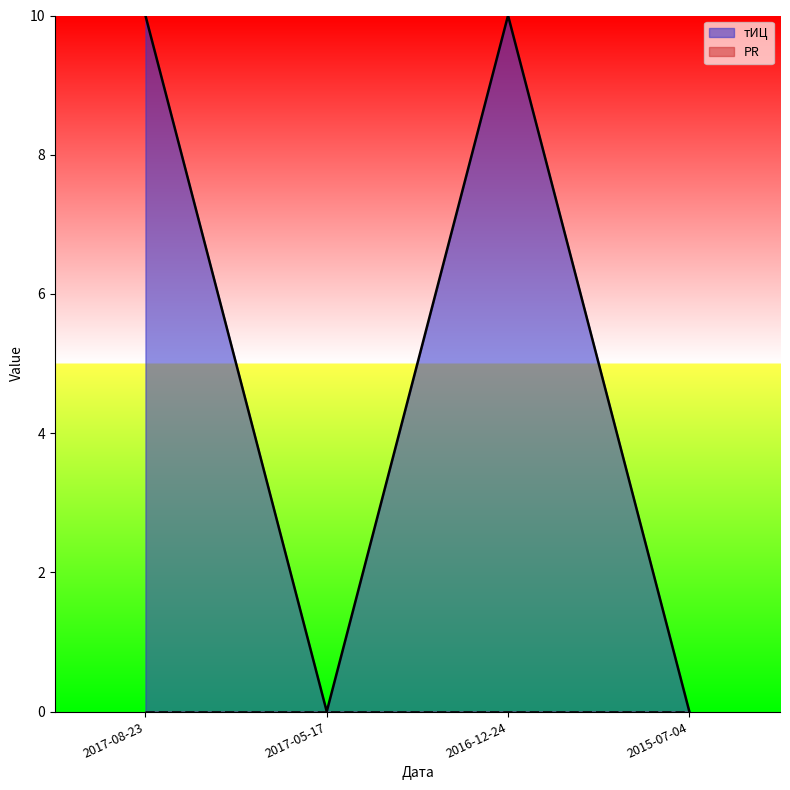

Does the chart have visible grid lines?

No